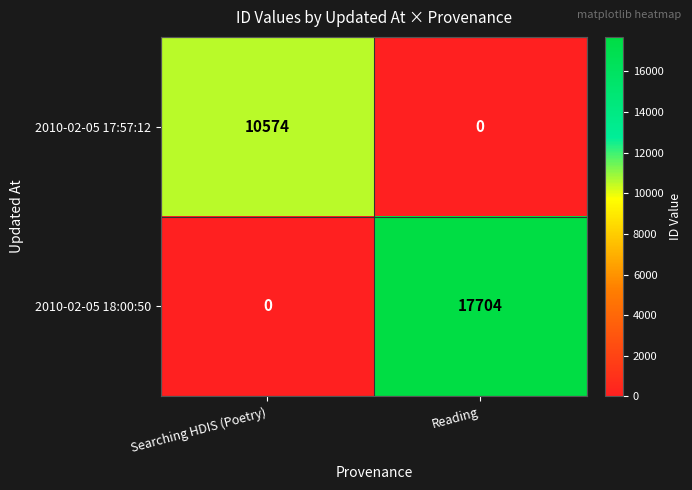

True or false: 2010-02-05 17:57:12 has a value of 0 at Reading.

True